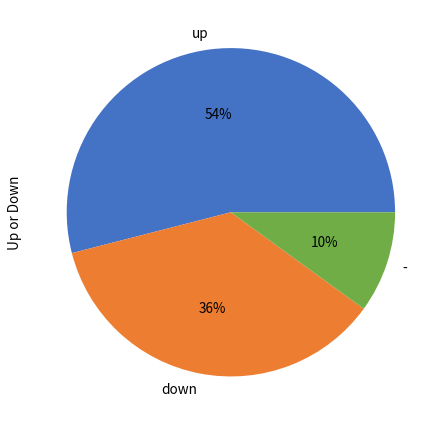

Which category has the smallest portion of the pie?

-